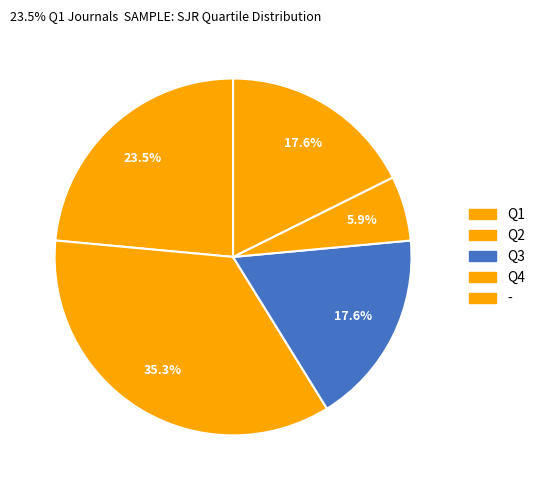

What percentage is the - slice, to the nearest percent?

18%